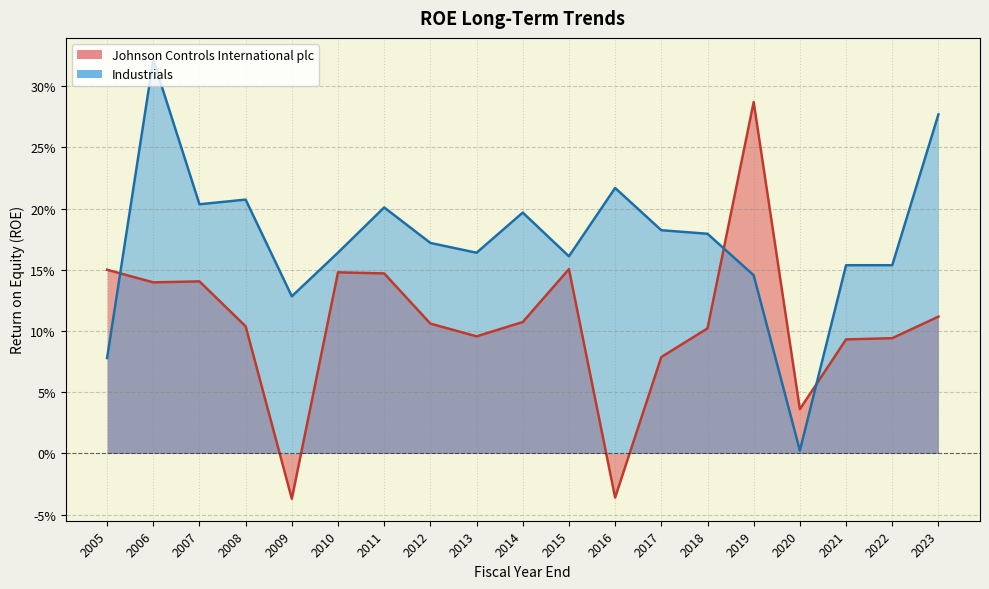

What position from the right is 2015-09-30?

9